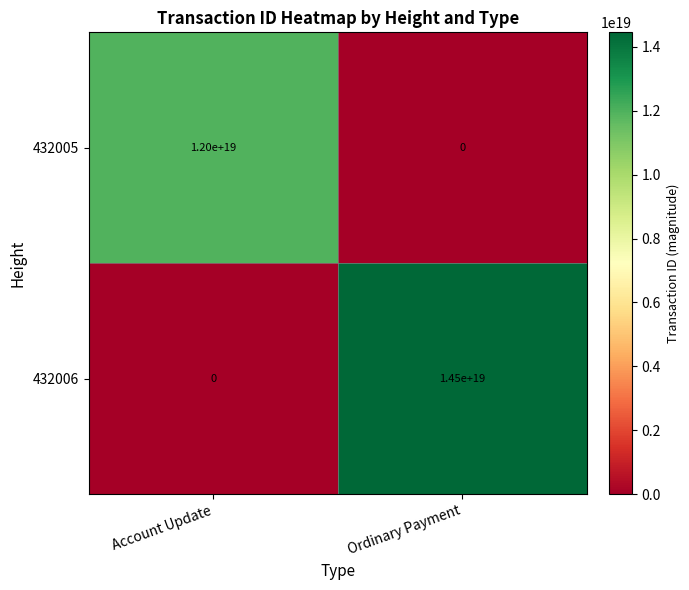

At which category is the sum across all series the highest?

Ordinary Payment